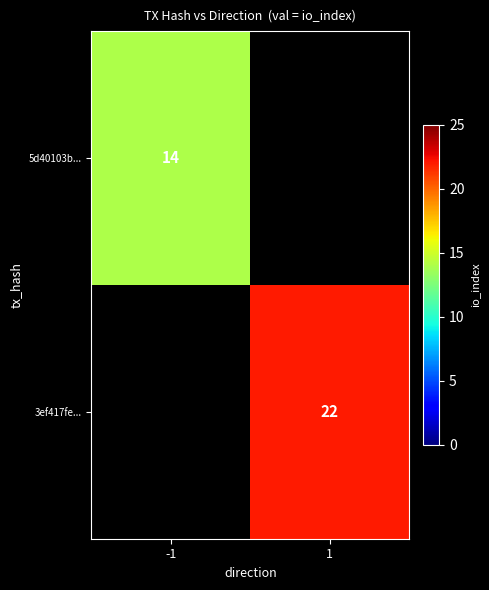

Between -1 and 1, which is larger?

1